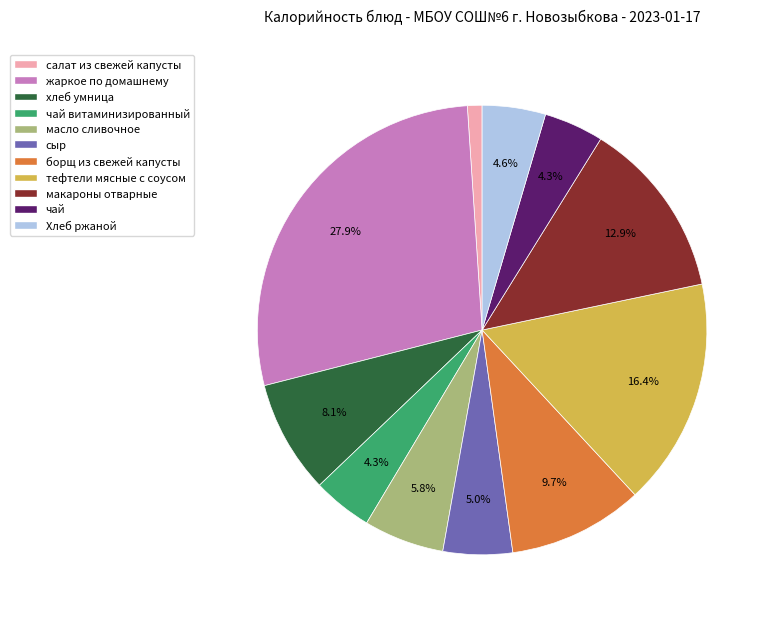

Is there any slice that represents more than half of the pie?

No